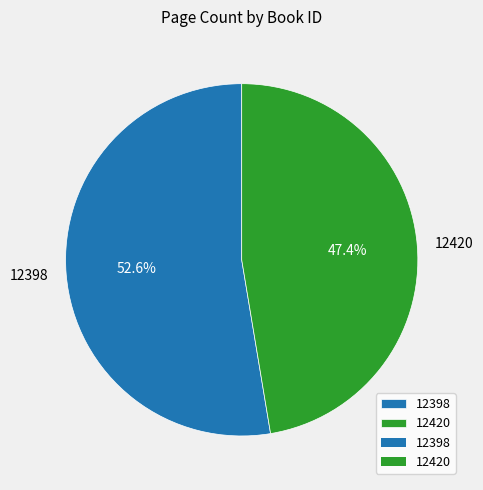

Which slice is the largest?

12398